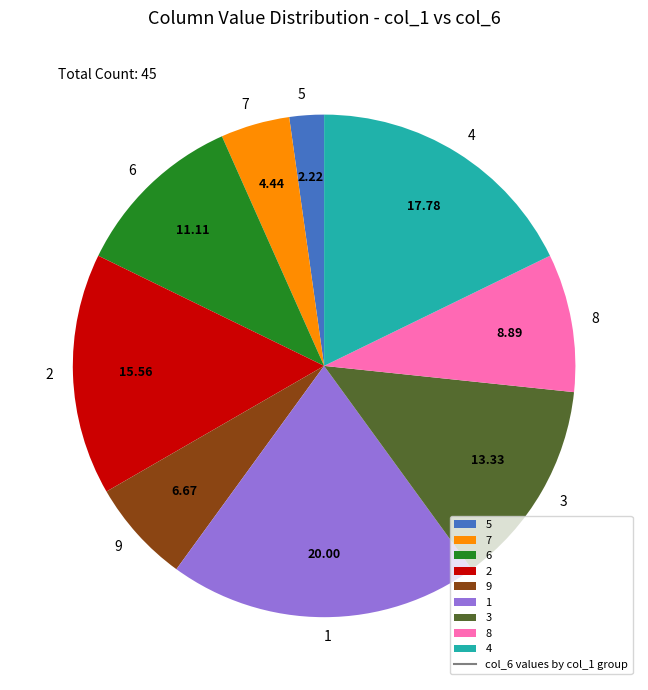

Rank the categories by value from highest to lowest.

1, 4, 2, 3, 6, 8, 9, 7, 5